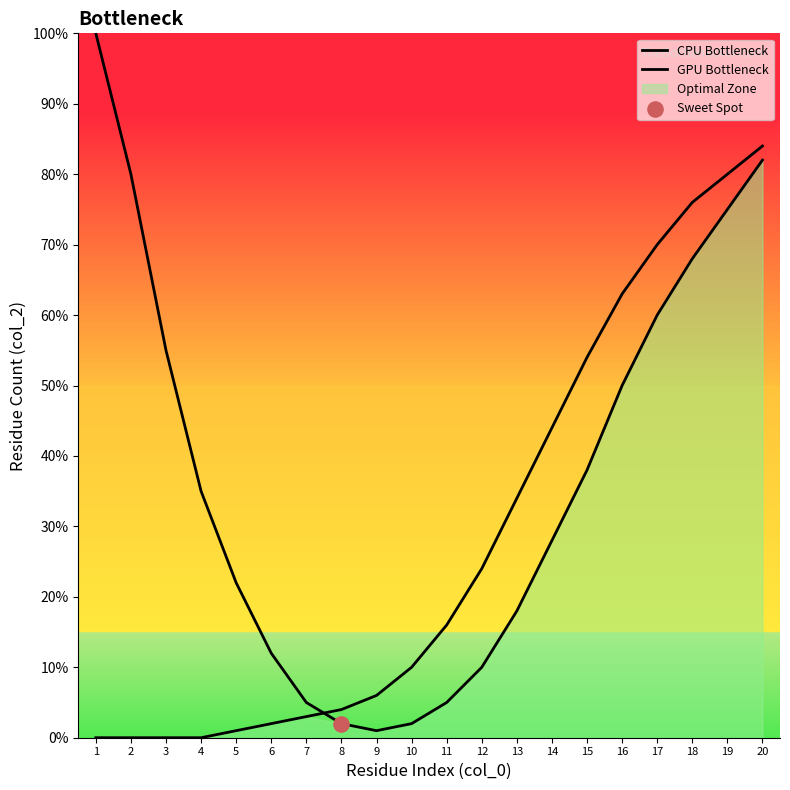

At which category is the sum across all series the highest?

20